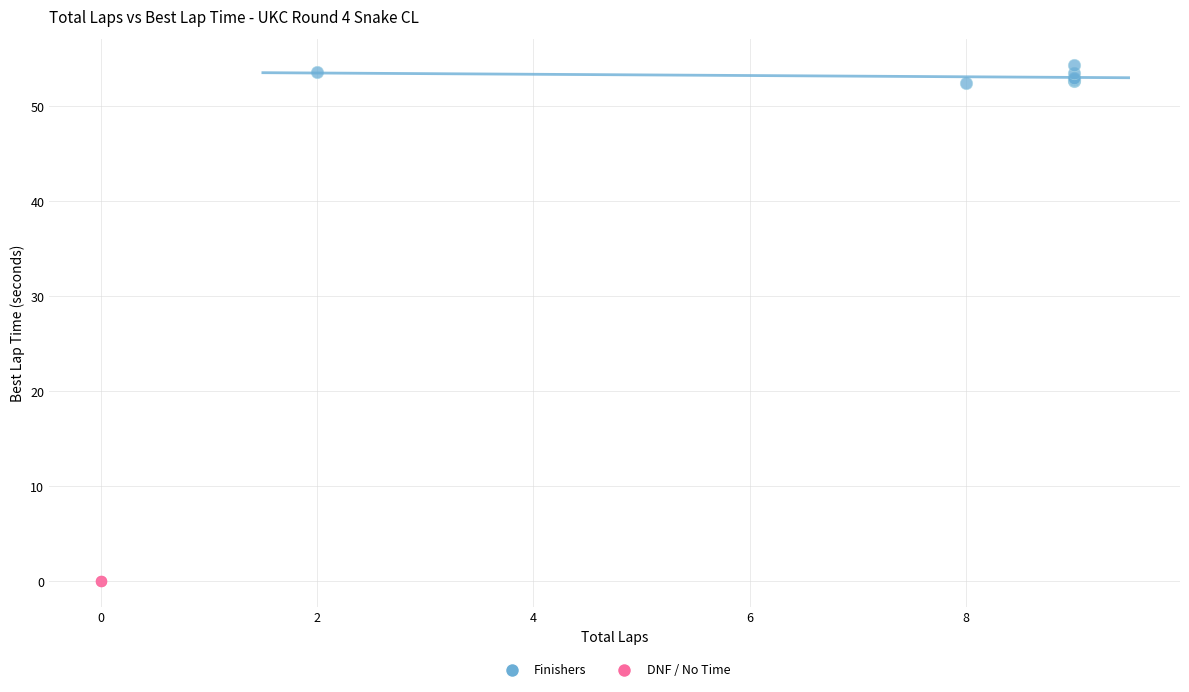

What are all the series names shown in the legend?

Finishers, DNF / No Time